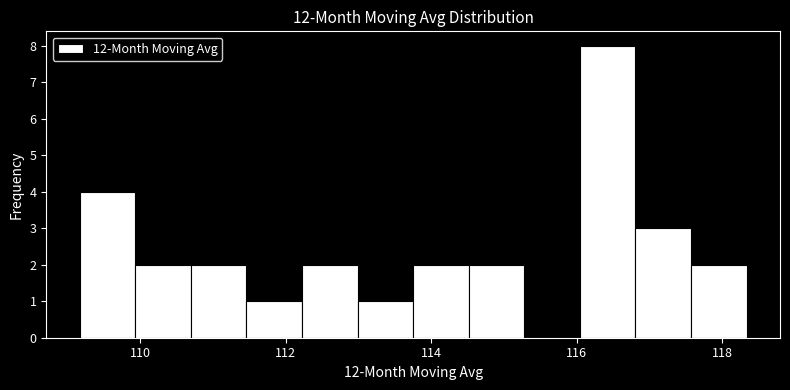

Around what value on the x-axis is the tallest bar? Give the approximate position of its centre, as read against the axis.

116.4